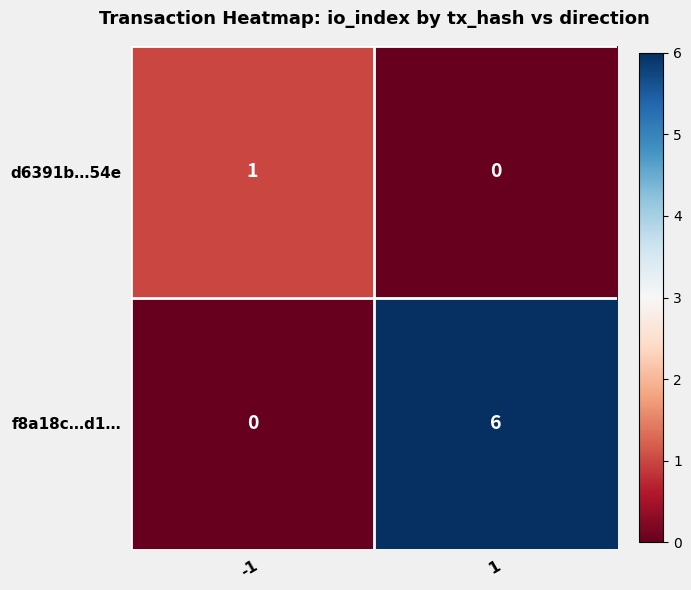

Which series has the largest range (max minus min)?

f8a18c…d1…